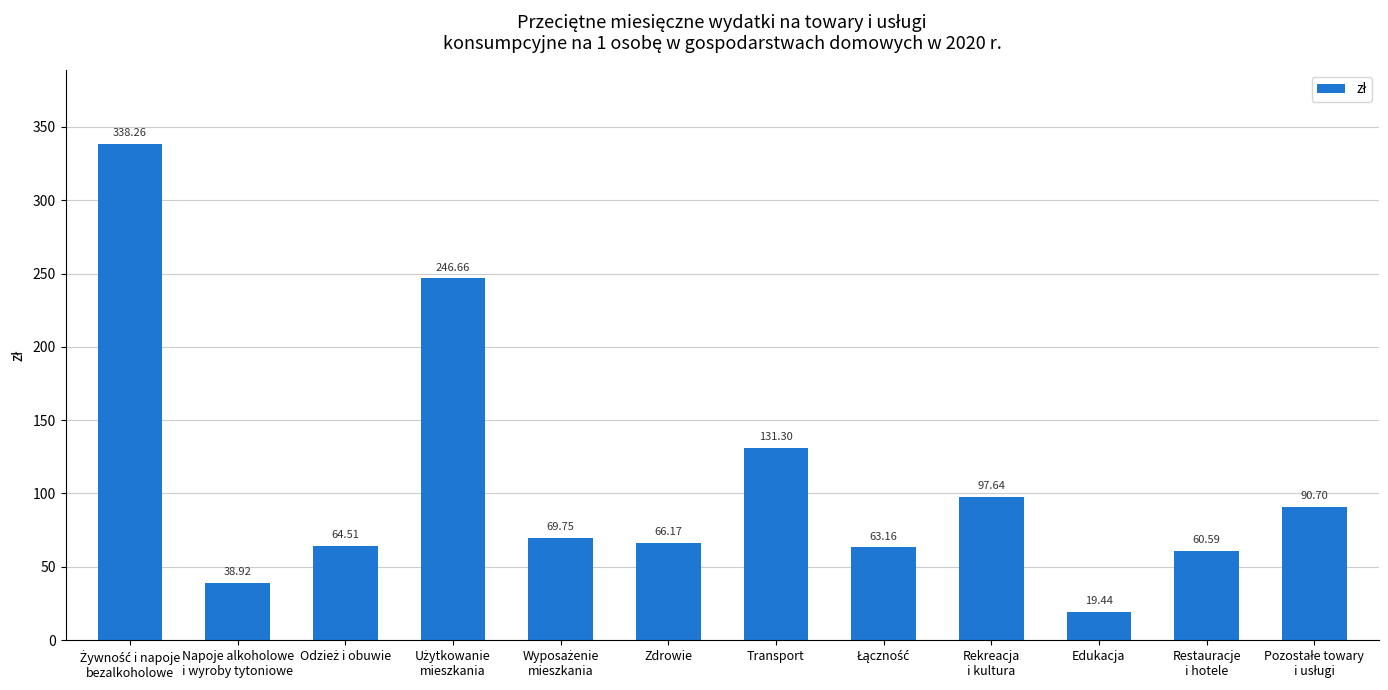

Which category has the lowest value across all series?

Edukacja